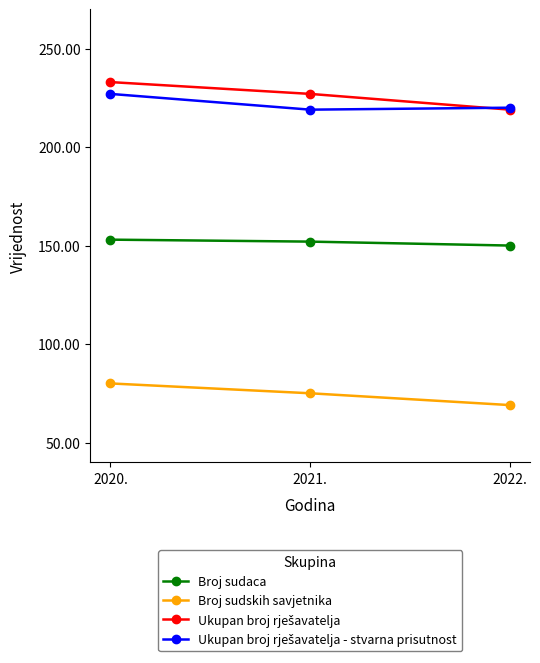

What is the total value across all series at 2021.?

673